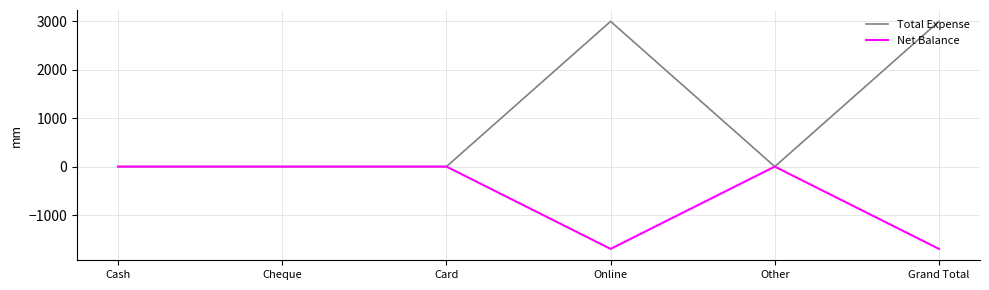

True or false: Net Balance has a value of 1021 at Other.

False